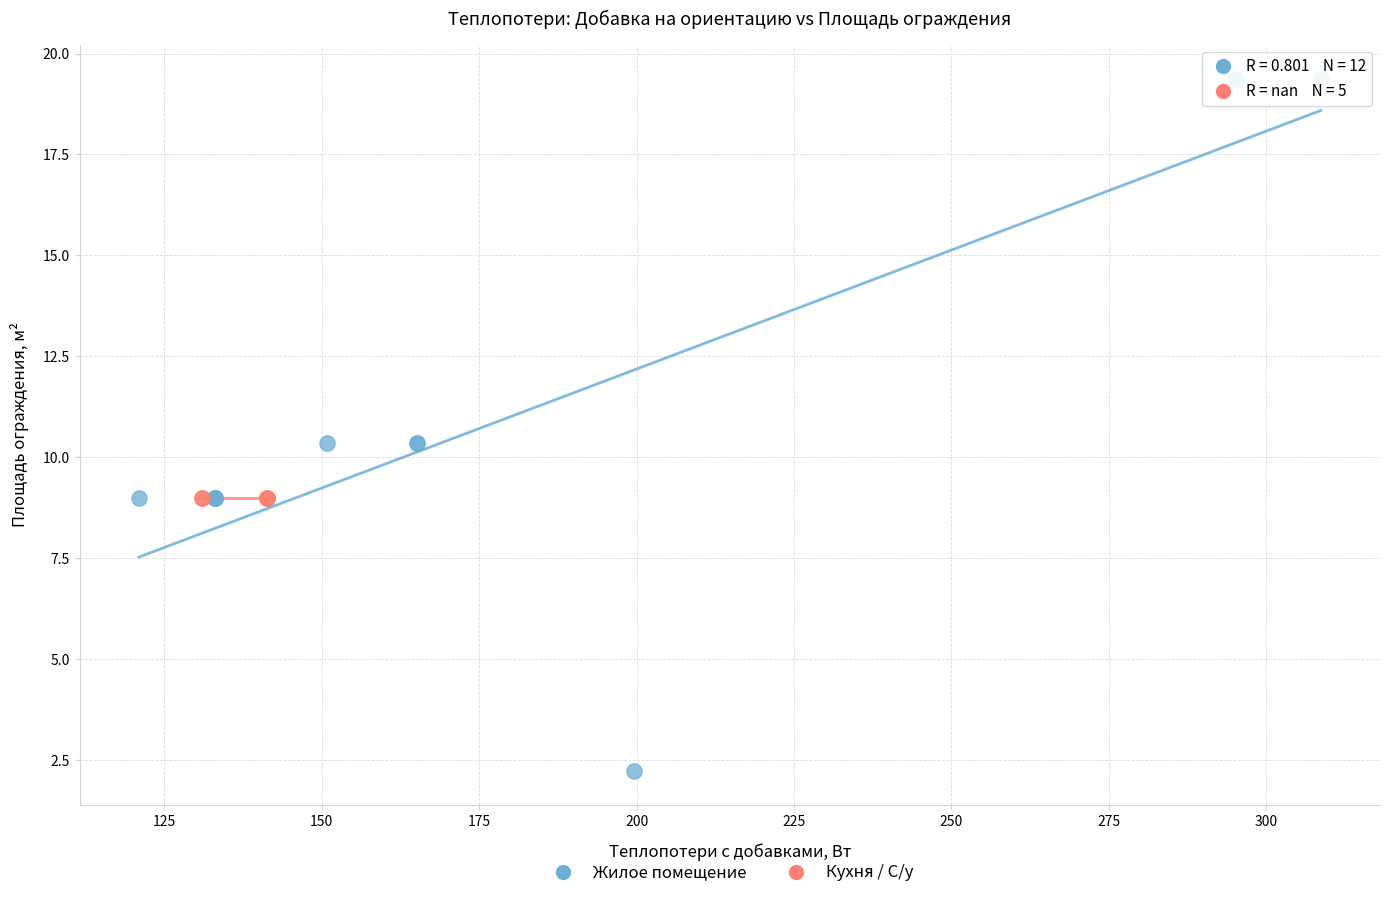

Which series reaches the minimum Y coordinate?

Жилое помещение